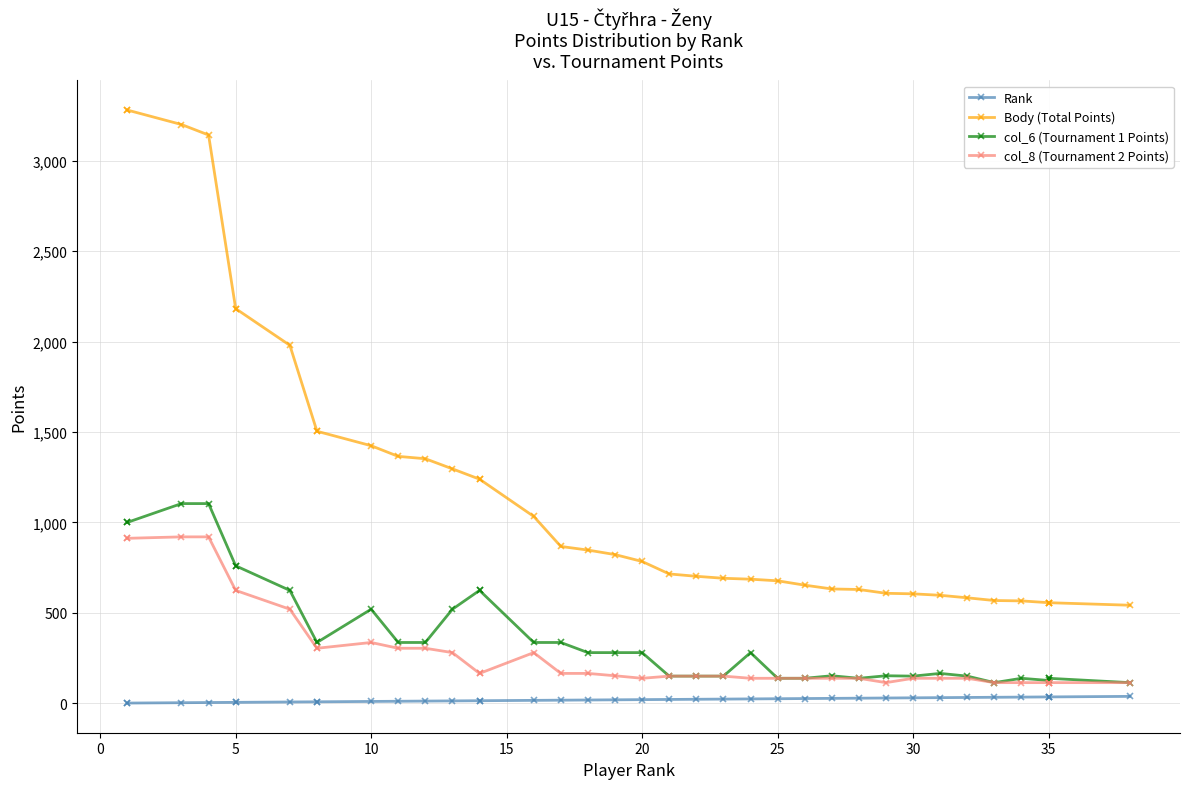

True or false: Body (Total Points) and col_8 (Tournament 2 Points) intersect in this chart.

False